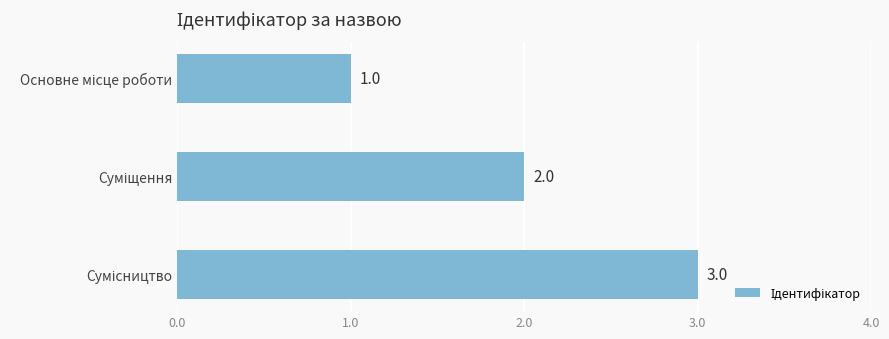

Count the values in the range 1 to 3.

3